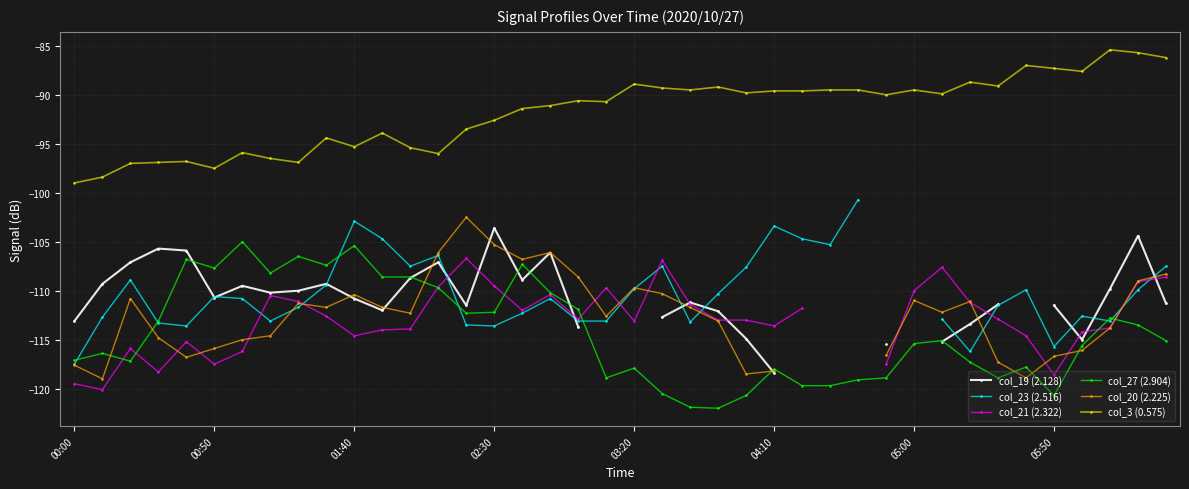

At how many categories does at least one series exceed -110?

40